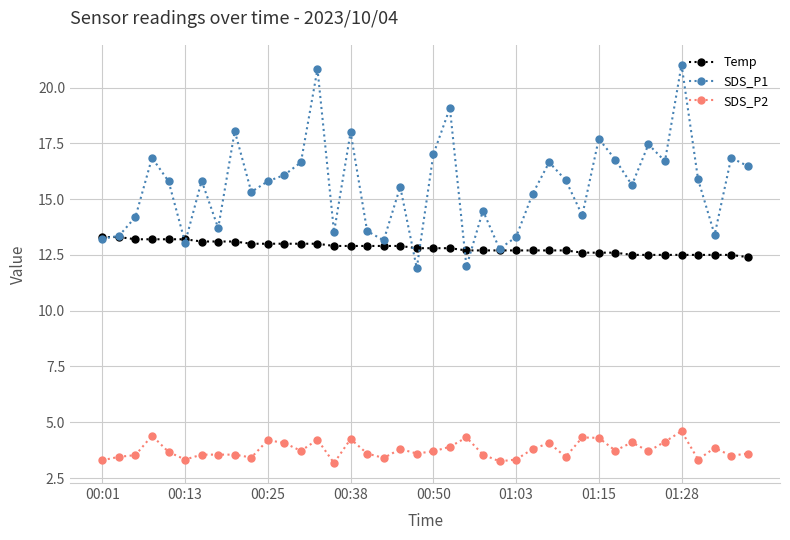

Which series has the largest total across all categories?

SDS_P1